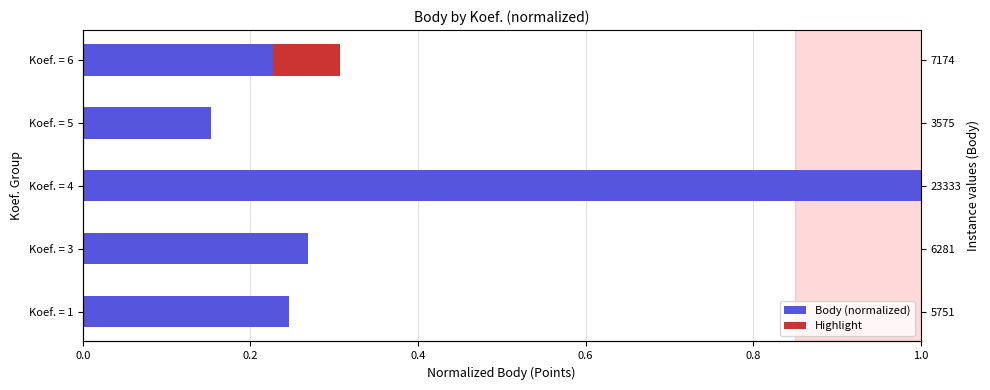

What is the value of the 1st bar from the left?

0.2